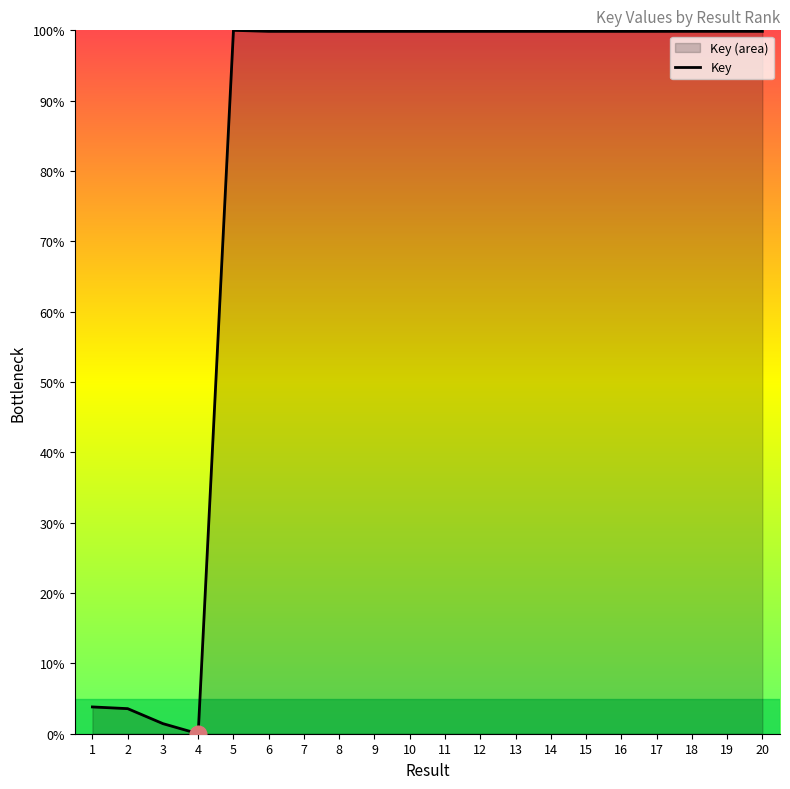

Where does the data first go above 99?

5